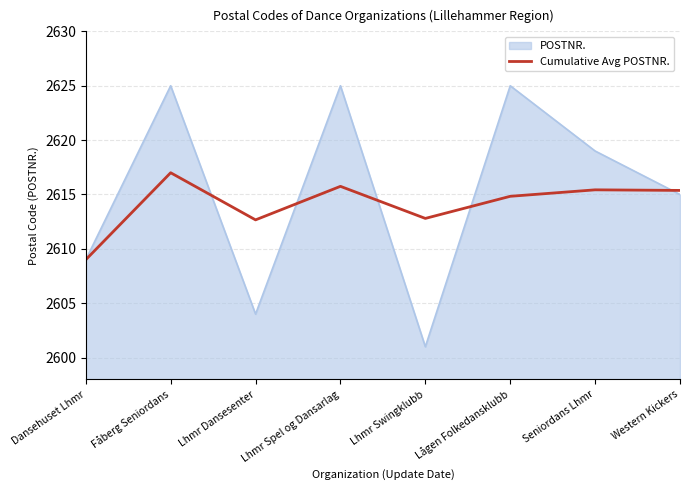

Is it true that Cumulative Avg POSTNR. equals 2615.8 at Lhmr Spel og Dansarlag?

True